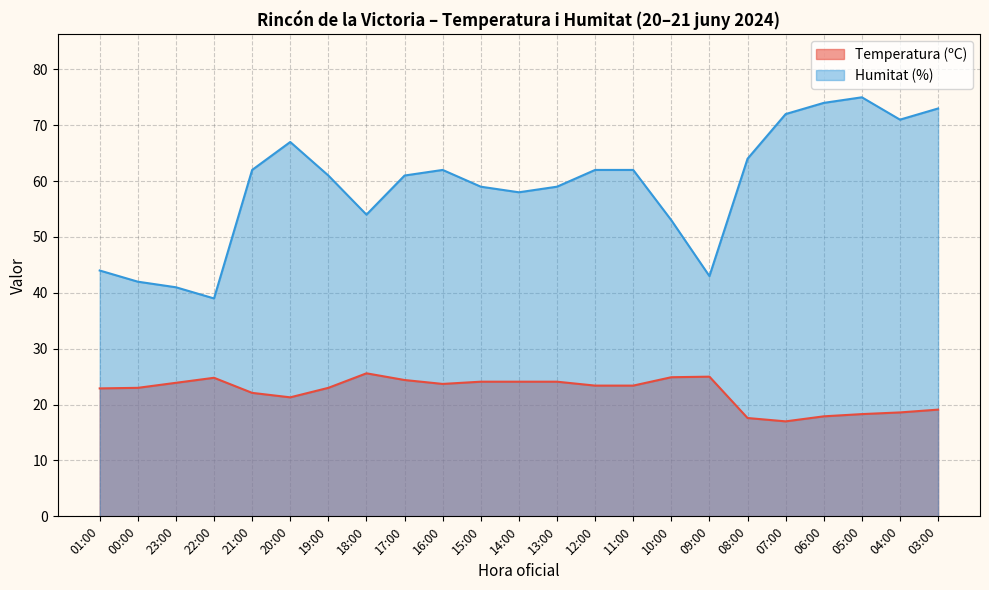

True or false: Temperatura (ºC) and Humitat (%) intersect in this chart.

False